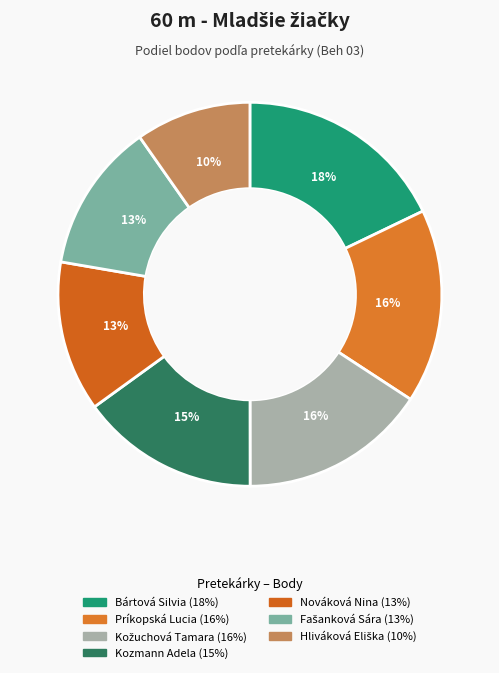

Count the number of slices in the pie.

7